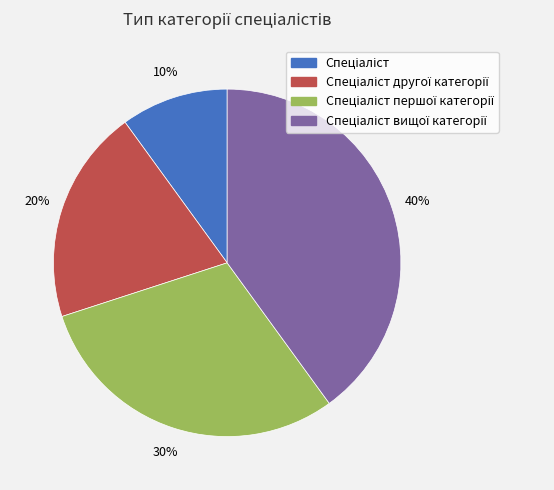

To the nearest percent, what is the average slice percentage?

25%